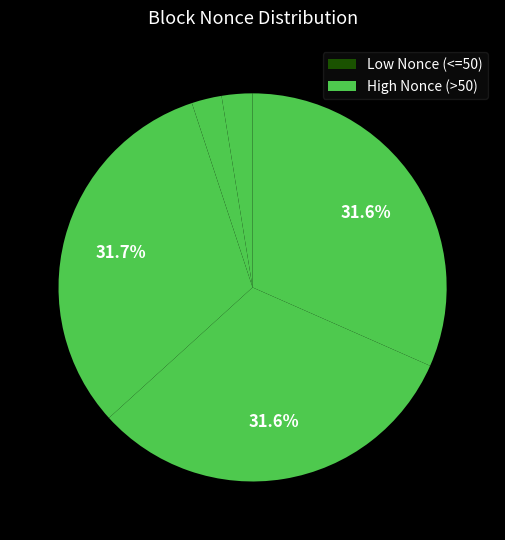

To the nearest percent, what is the difference between the largest and smallest slice percentages?

32%